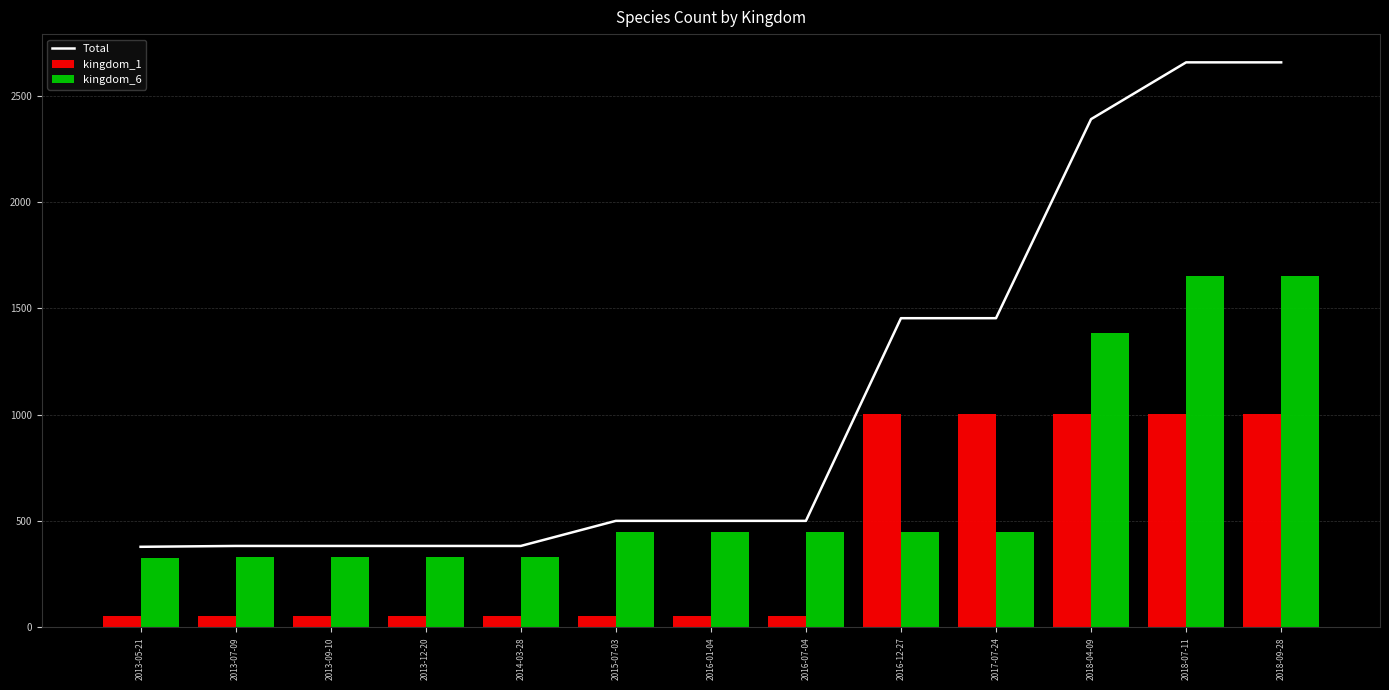

Is it true that Total equals 2657 at 2018-07-11?

True